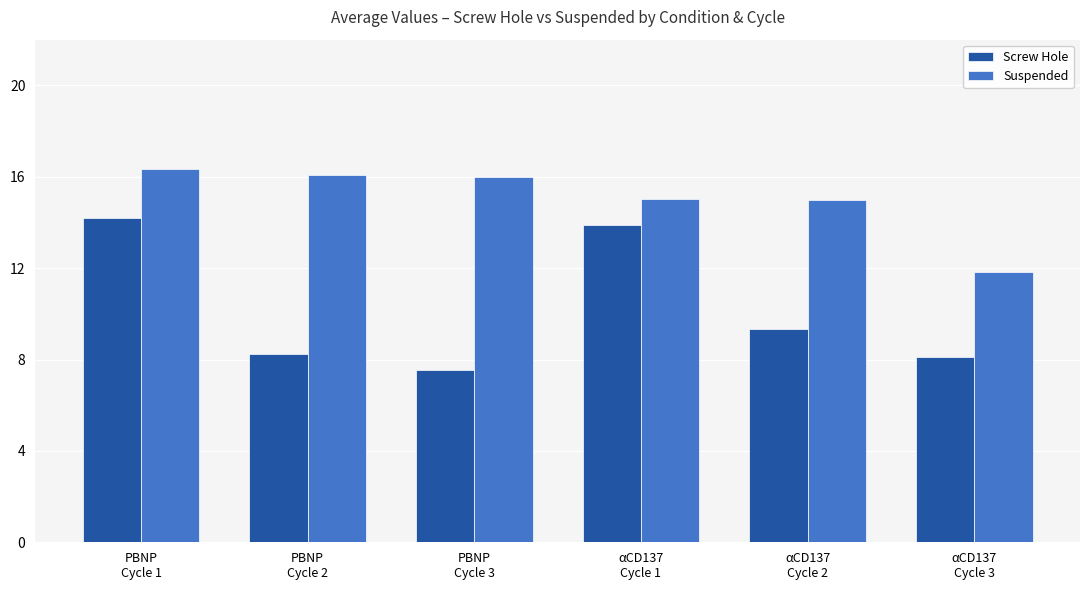

Rank the series by their average value, from lowest to highest.

Screw Hole, Suspended